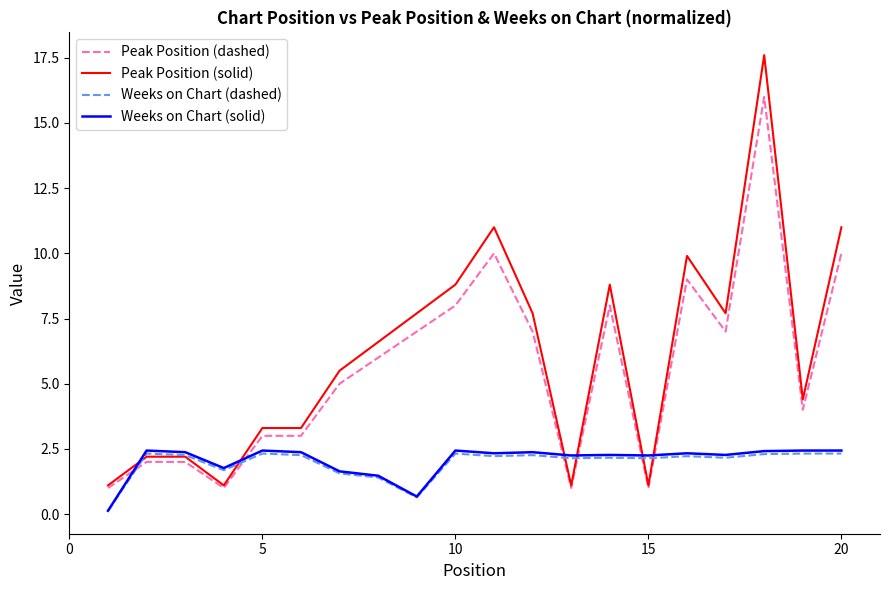

What is the greatest value displayed?

17.6